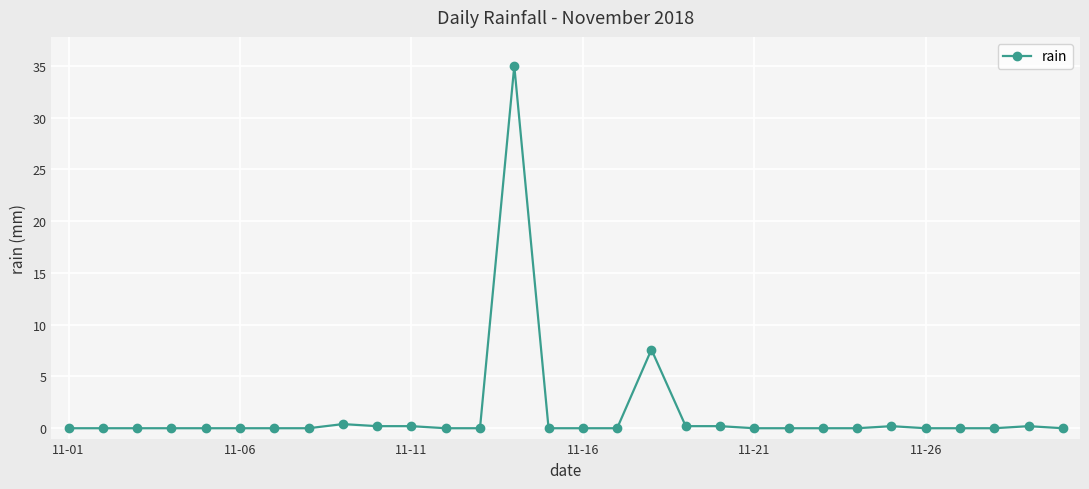

What is the maximum value shown in the chart?

35.0